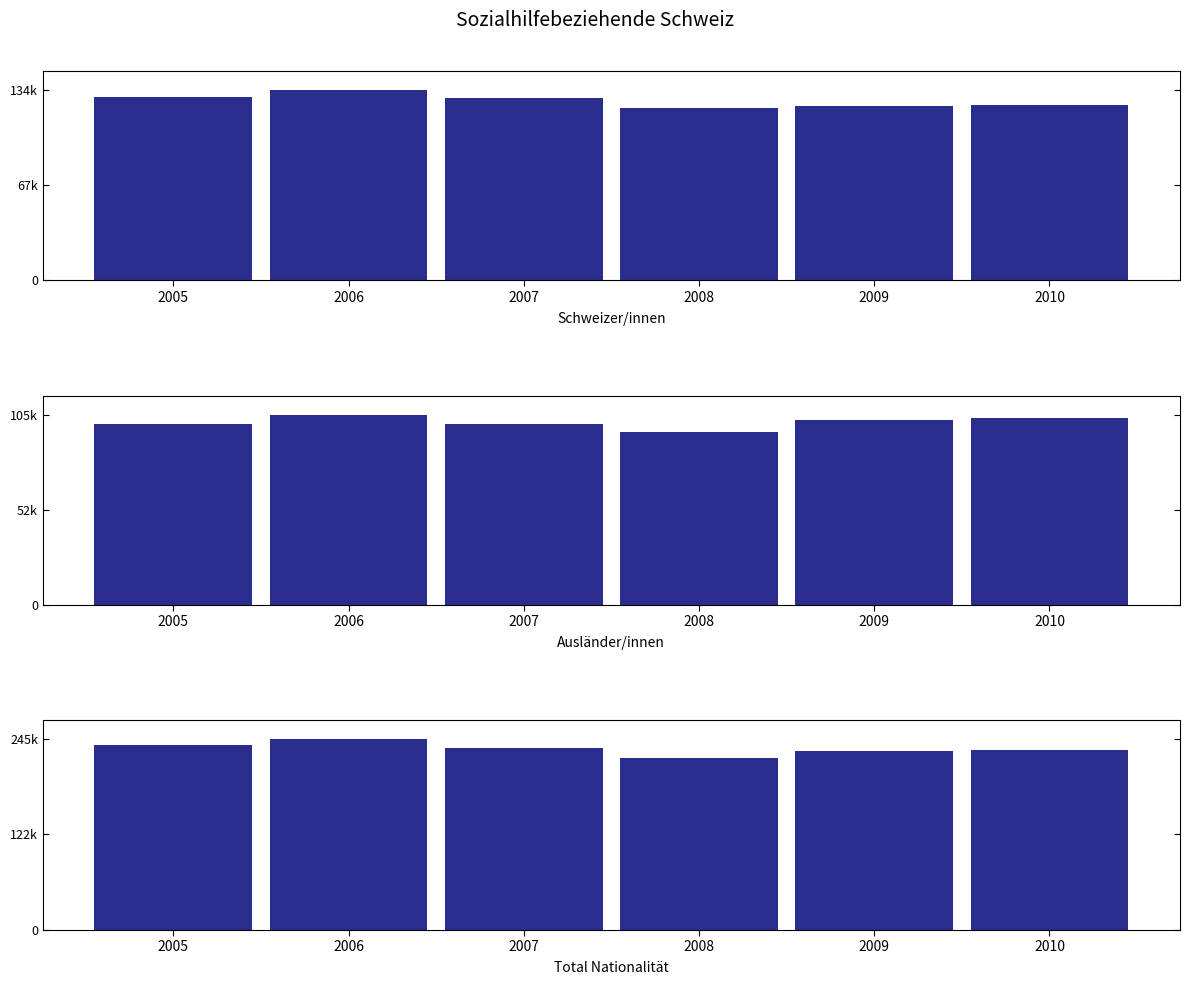

Count the number of categories in the chart.

6